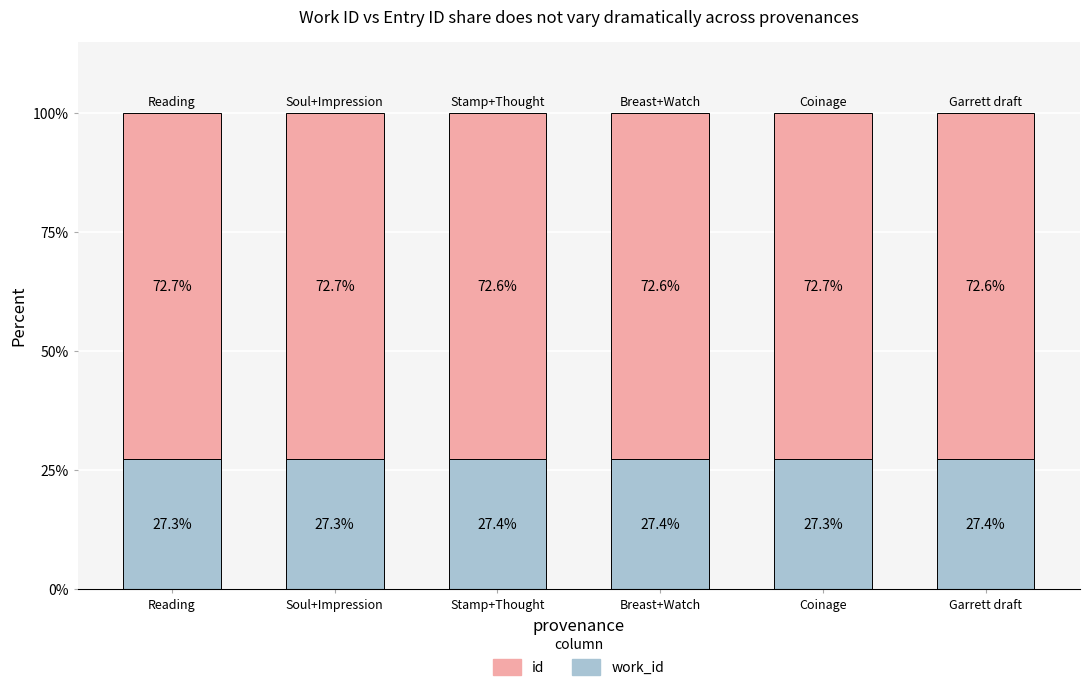

What is the total value across all series at Soul+Impression?

100.0